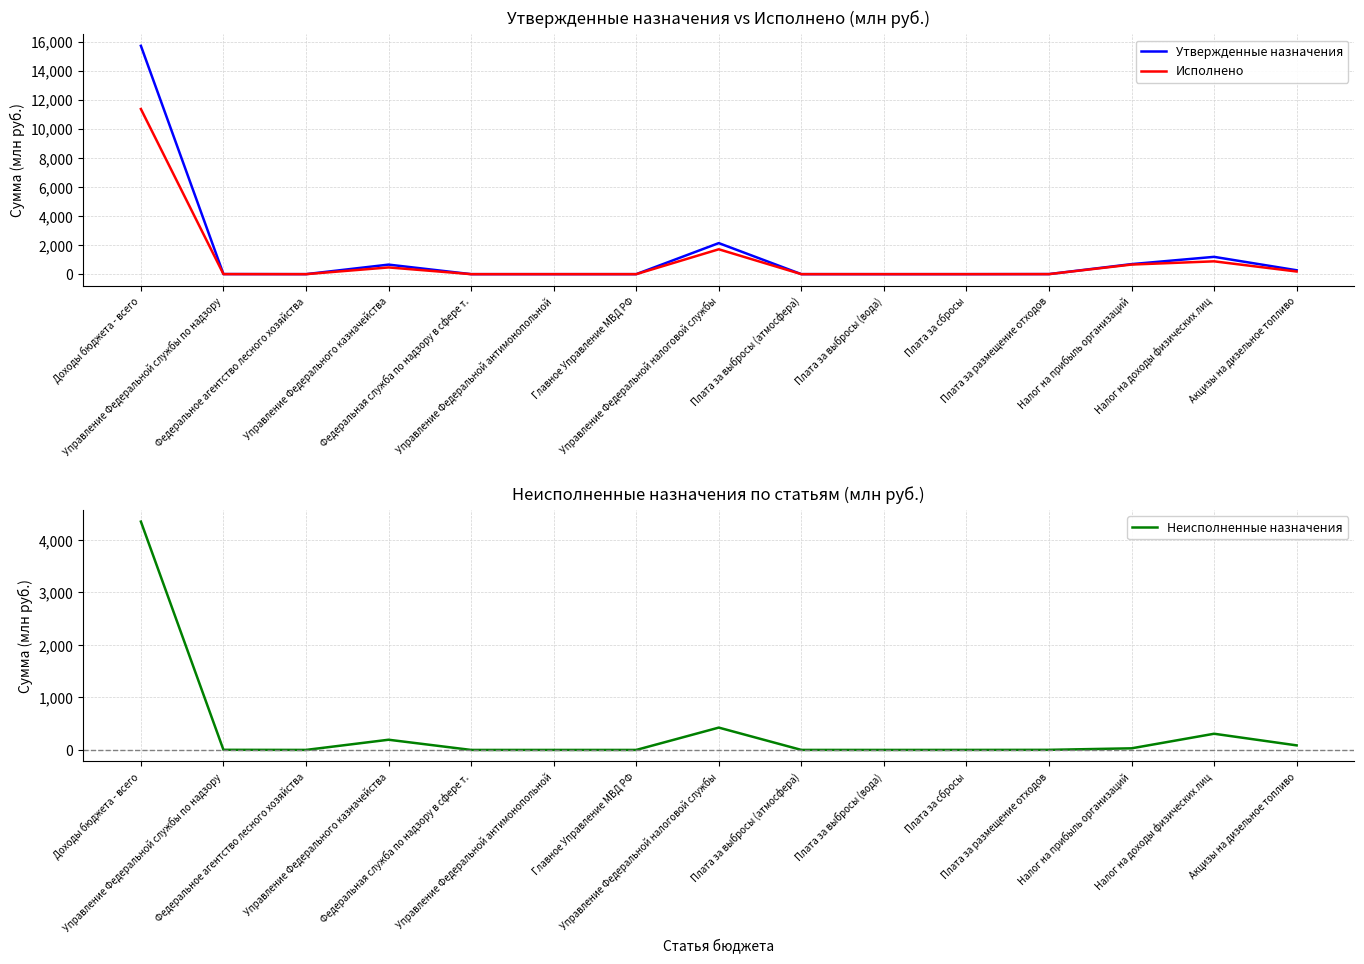

Reading left to right, extract all data points from this chart.

Утвержденные назначения: 15712.6	6.0	0.5	657.2	0.0	0.0	0.3	2137.1	0.8	0.0	0.6	4.6	690.9	1191.0	268.6
Исполнено: 11363.8	3.8	0.2	463.0	0.0	0.1	0.3	1711.7	0.5	0.0	0.2	3.0	660.3	882.7	181.9
Неисполненные назначения: 4348.9	2.2	0.3	194.2	-0.0	-0.1	-0.0	425.3	0.3	-0.0	0.3	1.6	30.6	308.3	86.7